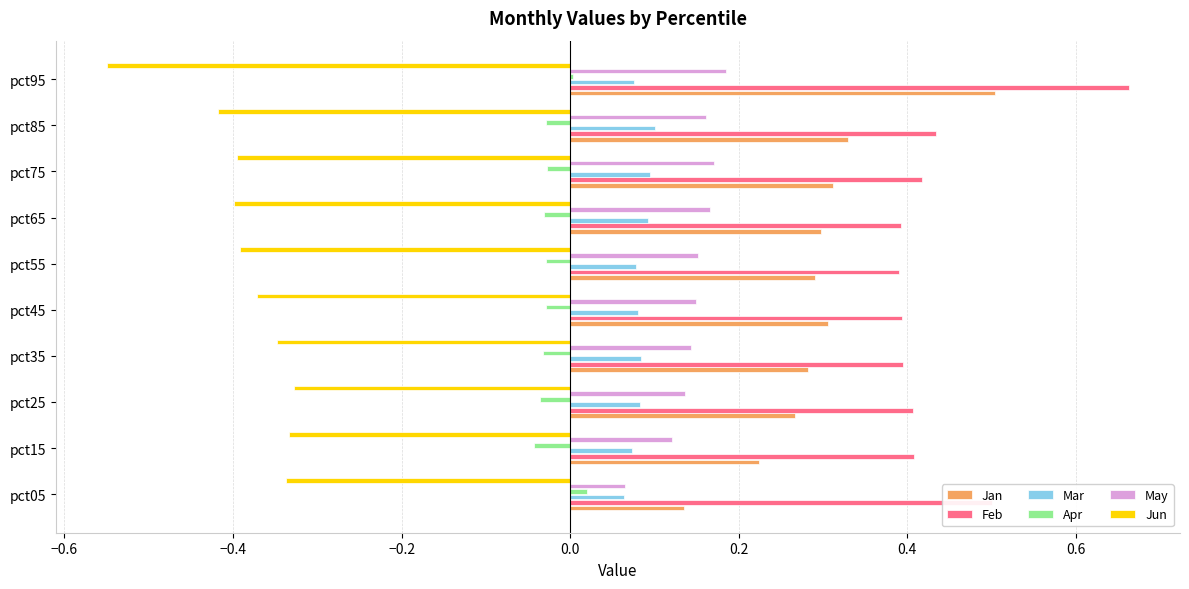

Is the value of May at pct05 greater than the value of Mar at pct75?

No